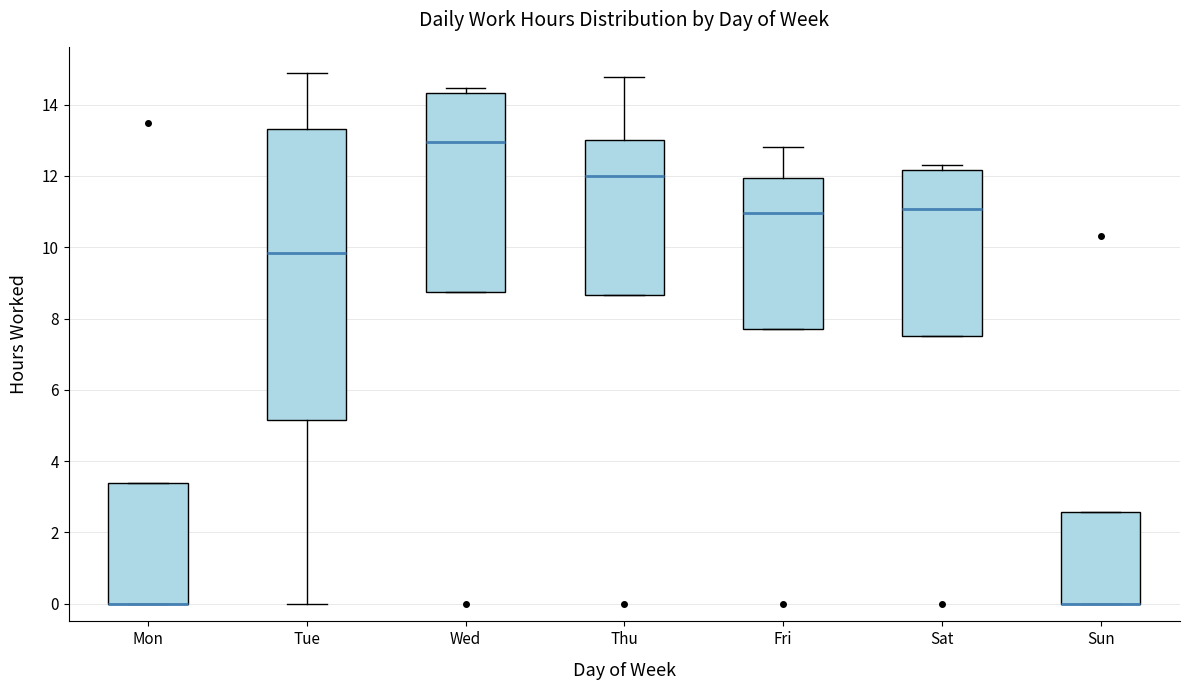

Reading left to right, read every box against the y-axis: the position of its median line, the range the box covers, and the ends of its whiskers. The values are not printed on the chart, so give them approximately, as read against the axis.

Mon: median 0.0 (drawn on the box's lower edge), box 0.0 to 3.4, whiskers 0.0 to 3.4
Tue: median 9.8, box 5.2 to 13.4, whiskers 0.0 to 14.8
Wed: median 13.0, box 8.8 to 14.4, whiskers 8.8 to 14.4 (just above the box's upper edge)
Thu: median 12.0, box 8.6 to 13.0, whiskers 8.6 to 14.8
Fri: median 11.0, box 7.8 to 12.0, whiskers 7.8 to 12.8
Sat: median 11.0, box 7.6 to 12.2, whiskers 7.6 to 12.4
Sun: median 0.0 (drawn on the box's lower edge), box 0.0 to 2.6, whiskers 0.0 to 2.6